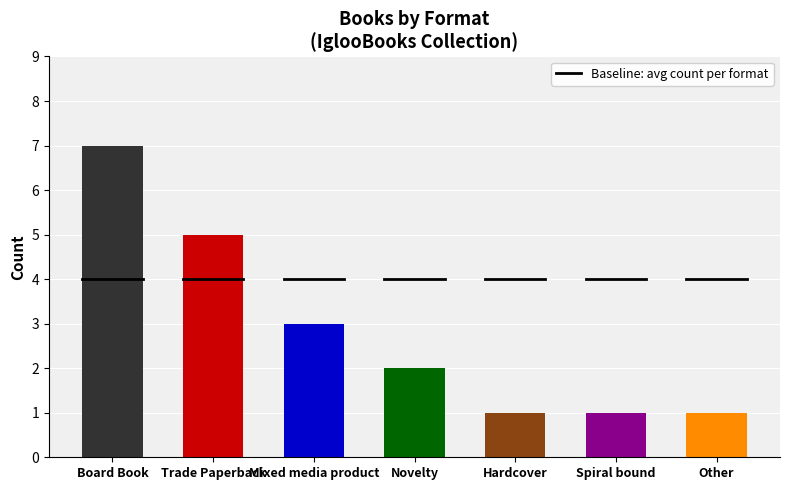

Reading left to right, what are all the values shown in this chart?

7	5	3	2	1	1	1